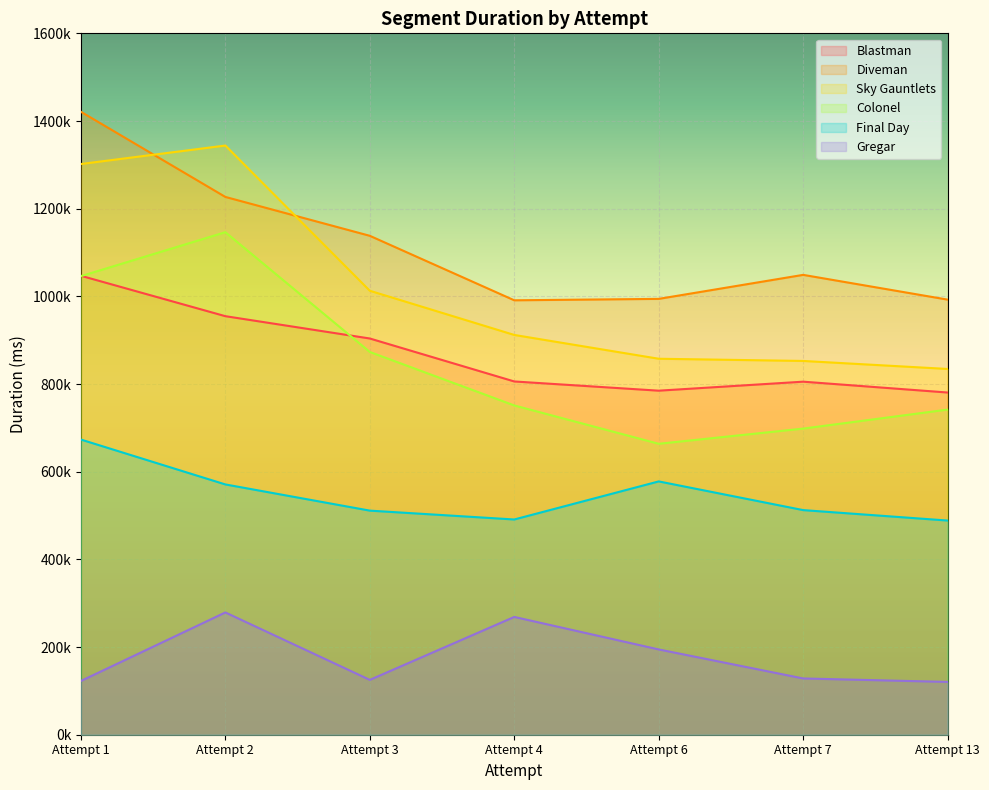

How many lines are shown in the chart?

6